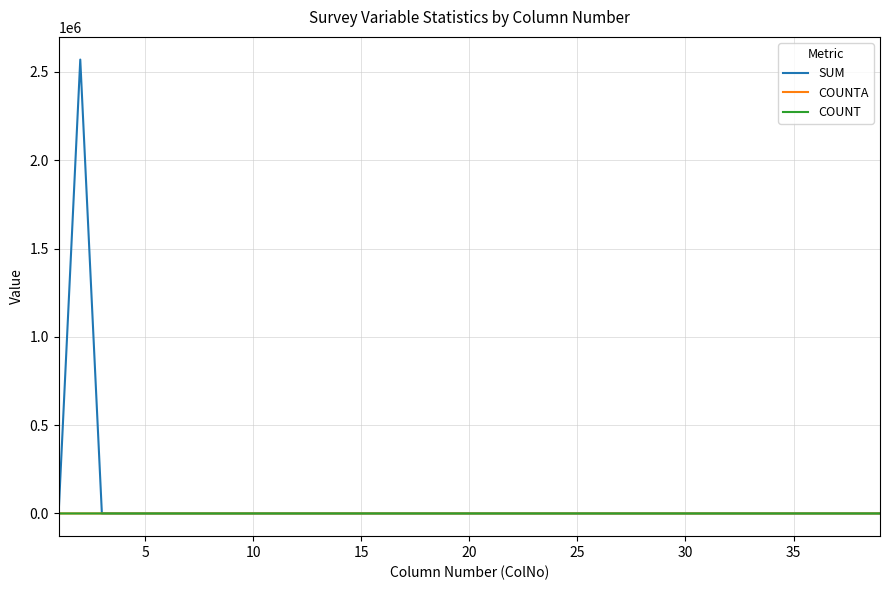

What is the maximum value shown in the chart?

2570135